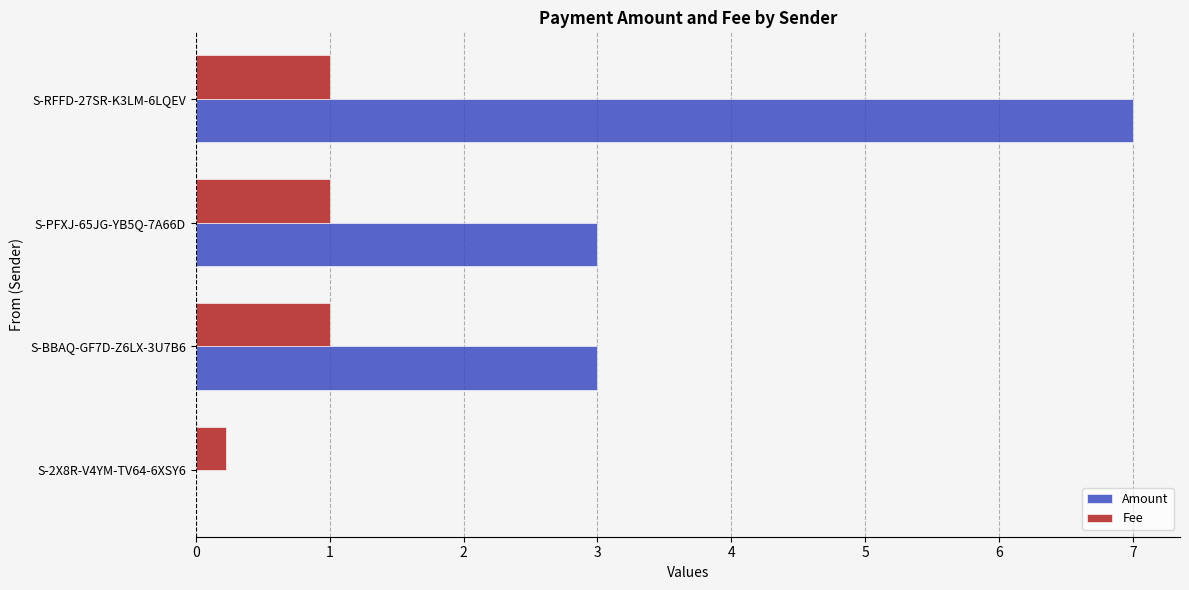

How many Fee values are between 1 and 2?

3